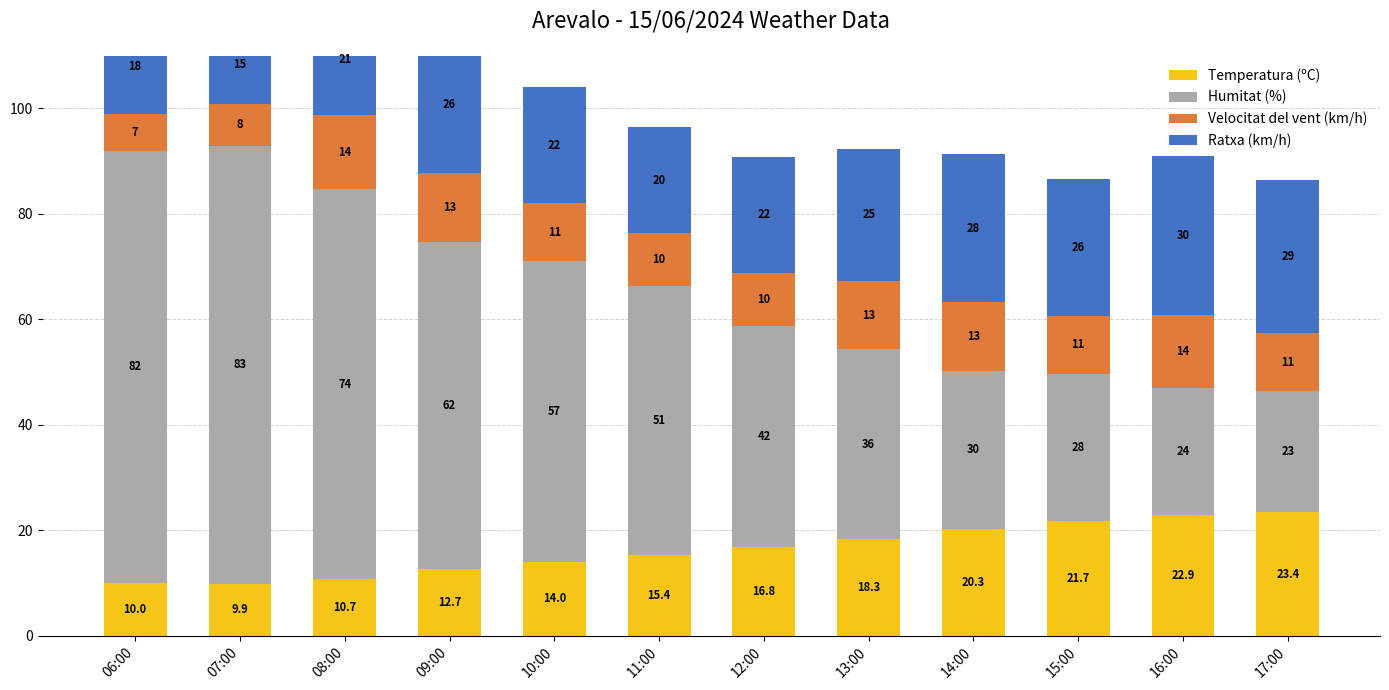

What are all the series names shown in the legend?

Temperatura (ºC), Humitat (%), Velocitat del vent (km/h), Ratxa (km/h)